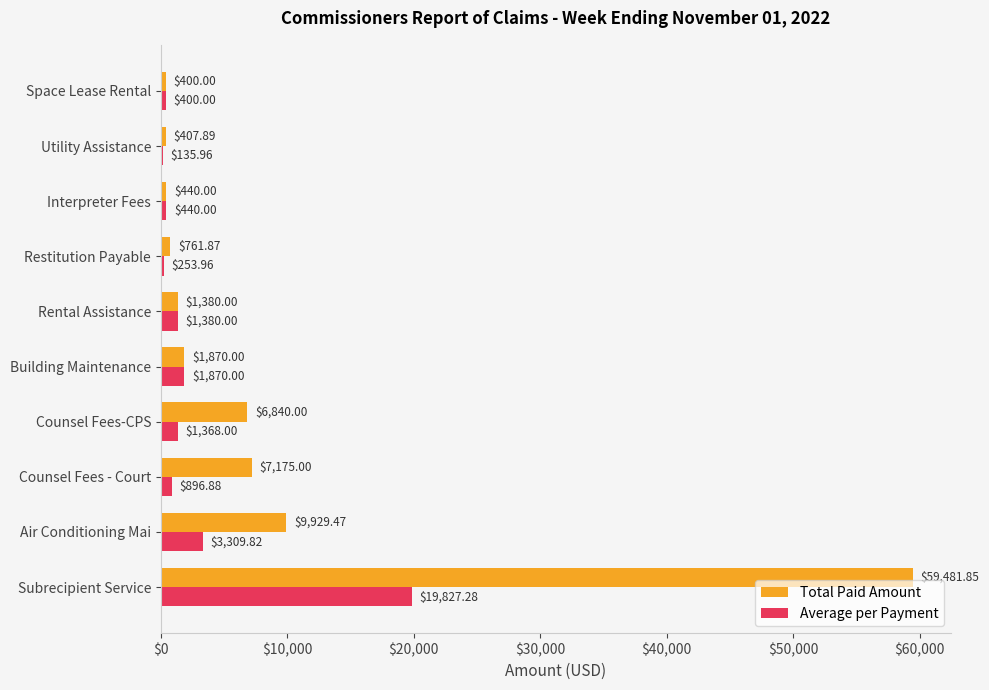

What is the sum of all Total Paid Amount values?

88686.1